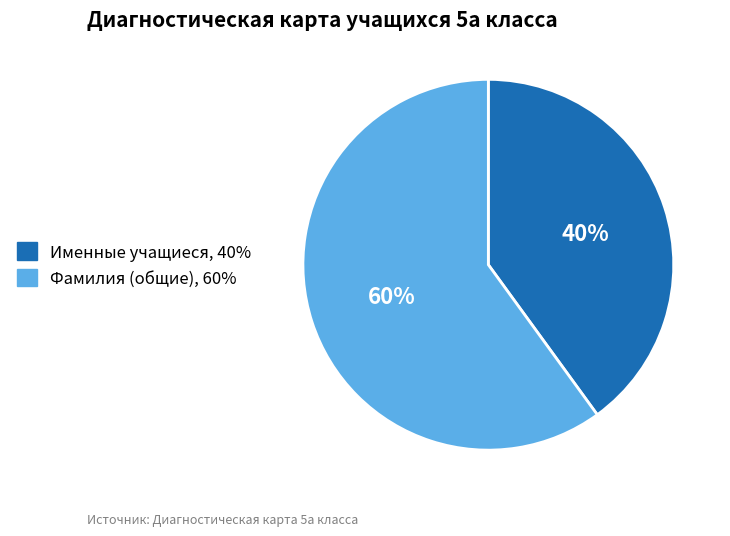

How many segments does this pie chart have?

2